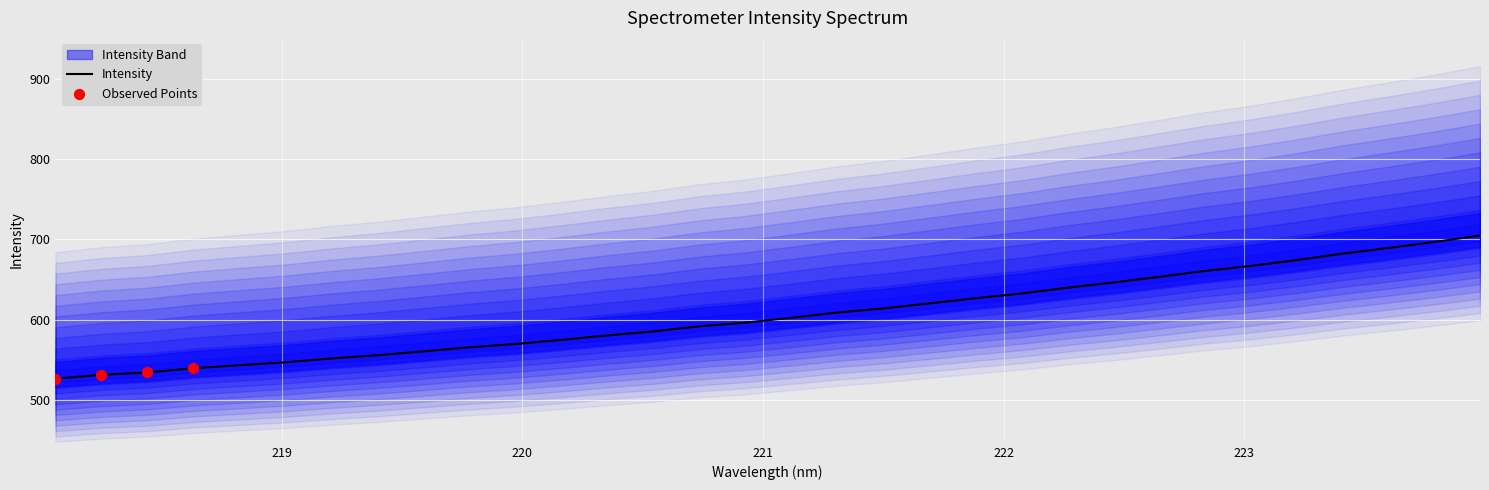

What is the highest value of the Intensity series?

705.0